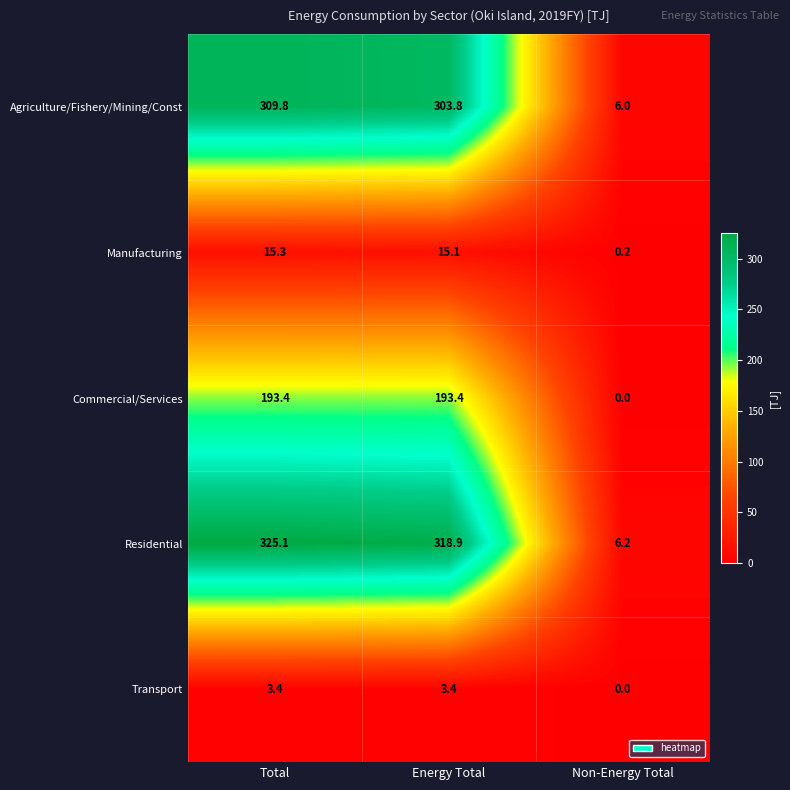

How many categories are shown in the chart?

3